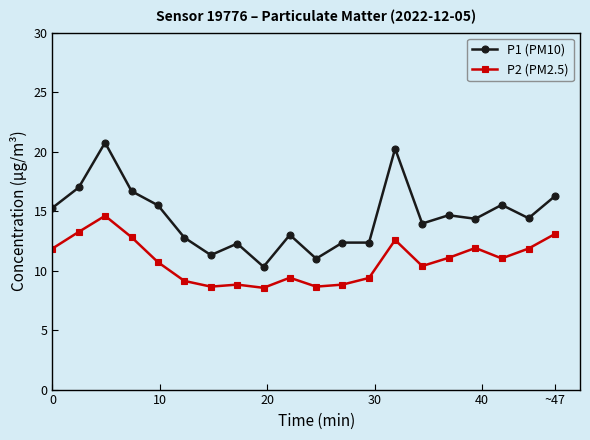

Which series has the widest spread of values?

P1 (PM10)